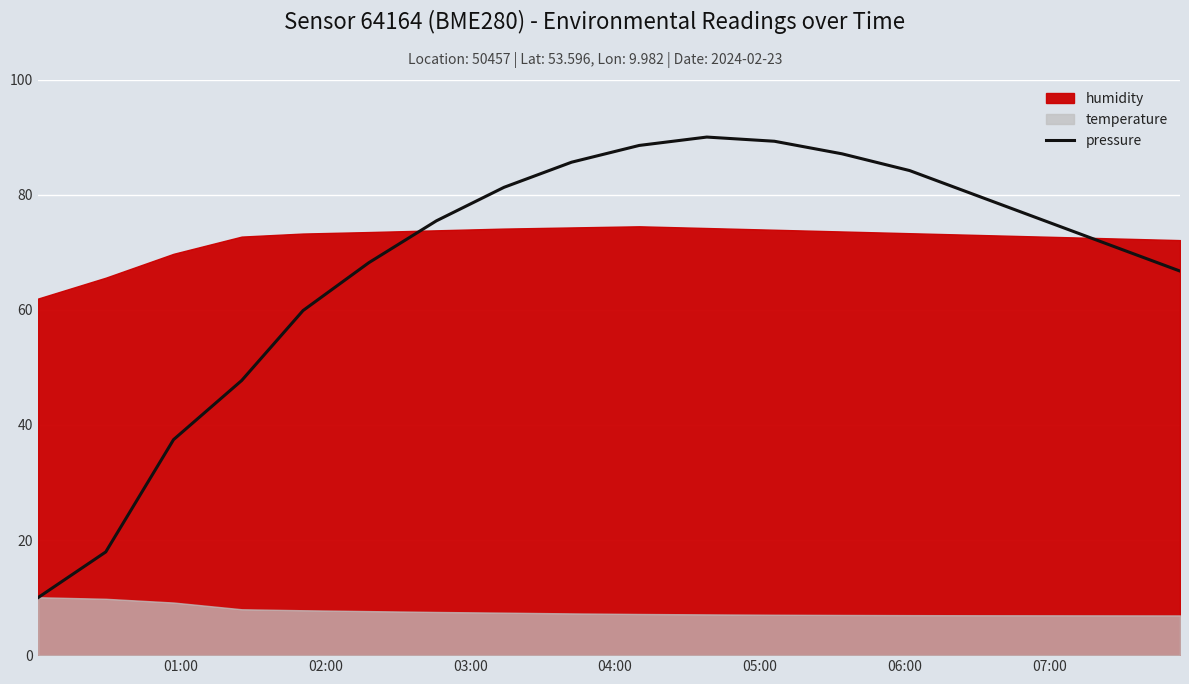

What position from the right is 02:00?

17